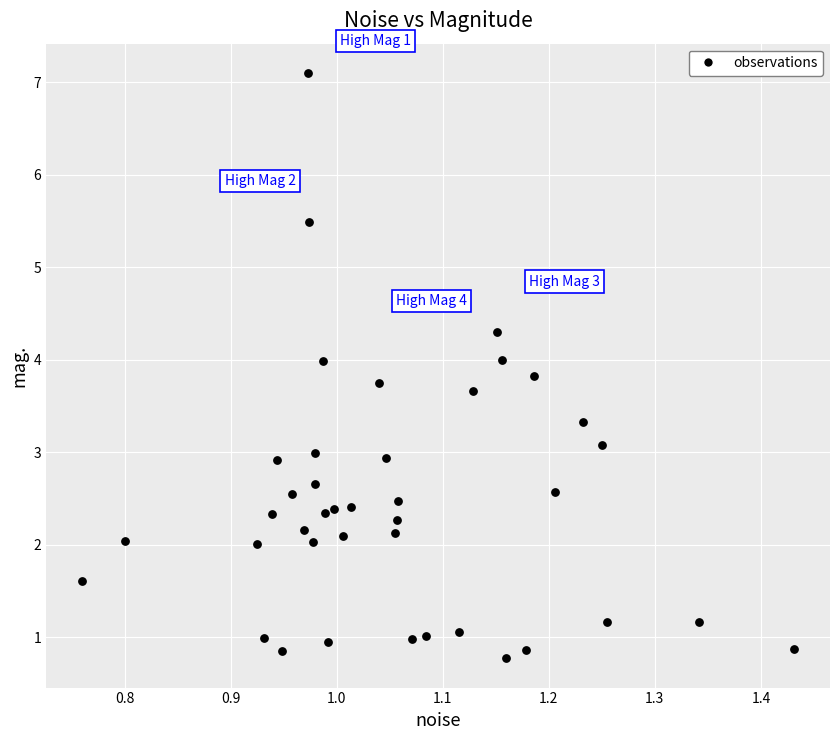

What is the range of X values (max minus min)?

0.7